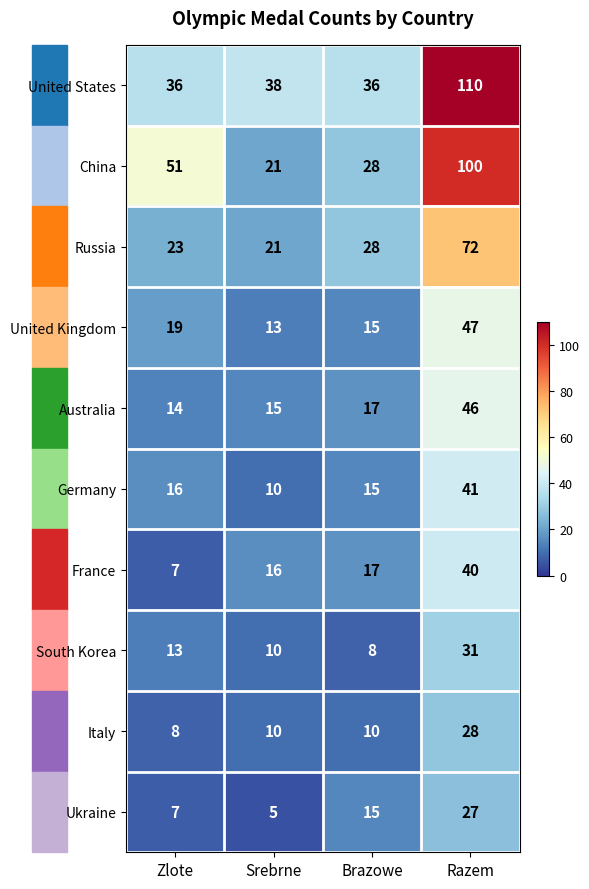

What is the smallest value displayed?

5